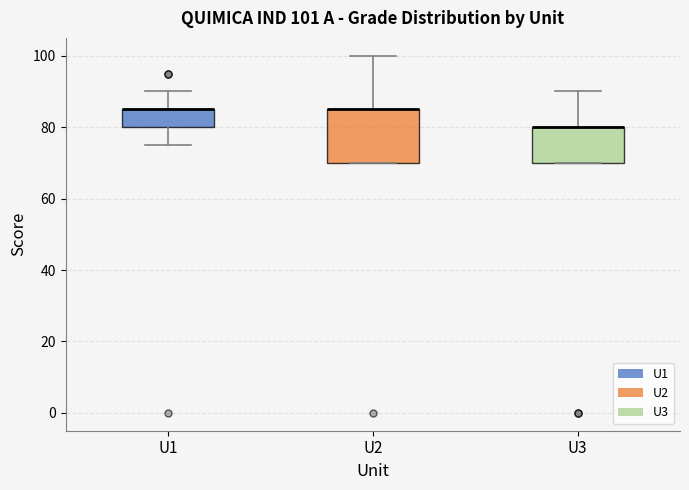

Comparing the boxes themselves (not the whiskers), which one is the tallest?

U2